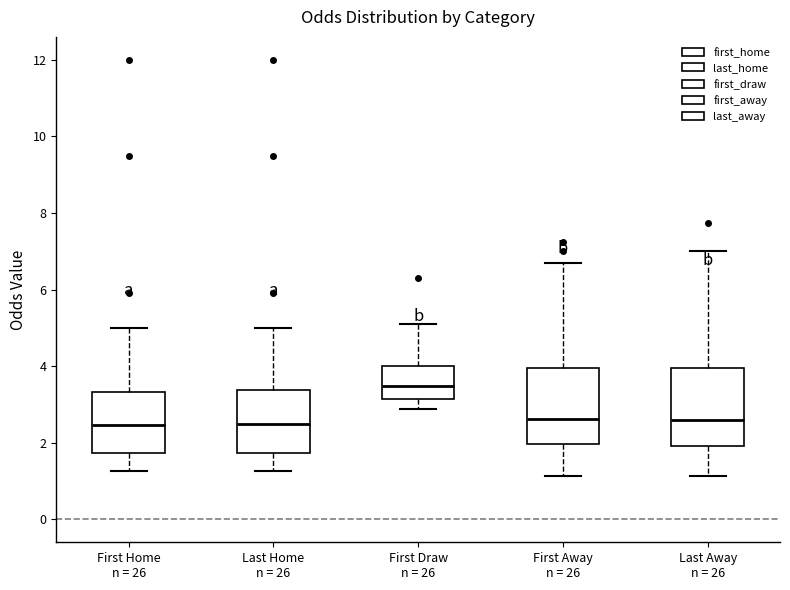

Reading left to right, transcribe this box plot: for each box, give where its median line is, the range the box spans, and where its two whiskers end, as read against the y-axis. The values are not printed on the chart, so give them approximately, as read against the axis.

First Home n = 26: median 2.4, box 1.8 to 3.4, whiskers 1.2 to 5.0
Last Home n = 26: median 2.4, box 1.8 to 3.4, whiskers 1.2 to 5.0
First Draw n = 26: median 3.4, box 3.2 to 4.0, whiskers 2.8 to 5.2
First Away n = 26: median 2.6, box 2.0 to 4.0, whiskers 1.2 to 6.8
Last Away n = 26: median 2.6, box 2.0 to 4.0, whiskers 1.2 to 7.0